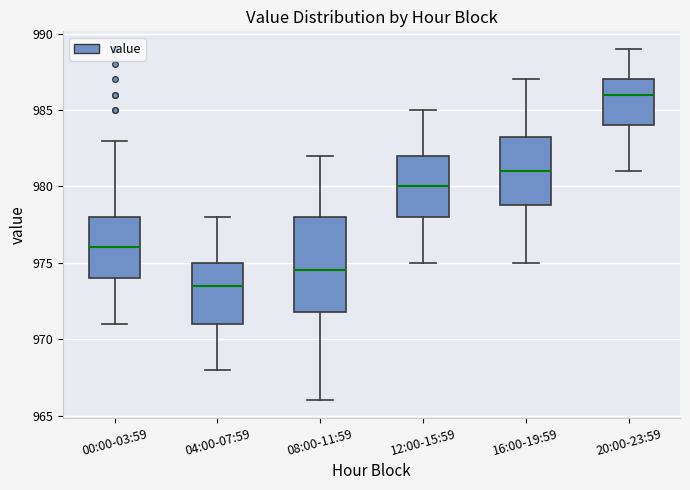

Reading left to right, transcribe this box plot: for each box, give where its median line is, the range the box spans, and where its two whiskers end, as read against the y-axis. The values are not printed on the chart, so give them approximately, as read against the axis.

00:00-03:59: median 976.0, box 974.0 to 978.0, whiskers 971.0 to 983.0
04:00-07:59: median 973.5, box 971.0 to 975.0, whiskers 968.0 to 978.0
08:00-11:59: median 974.5, box 972.0 to 978.0, whiskers 966.0 to 982.0
12:00-15:59: median 980.0, box 978.0 to 982.0, whiskers 975.0 to 985.0
16:00-19:59: median 981.0, box 979.0 to 983.5, whiskers 975.0 to 987.0
20:00-23:59: median 986.0, box 984.0 to 987.0, whiskers 981.0 to 989.0